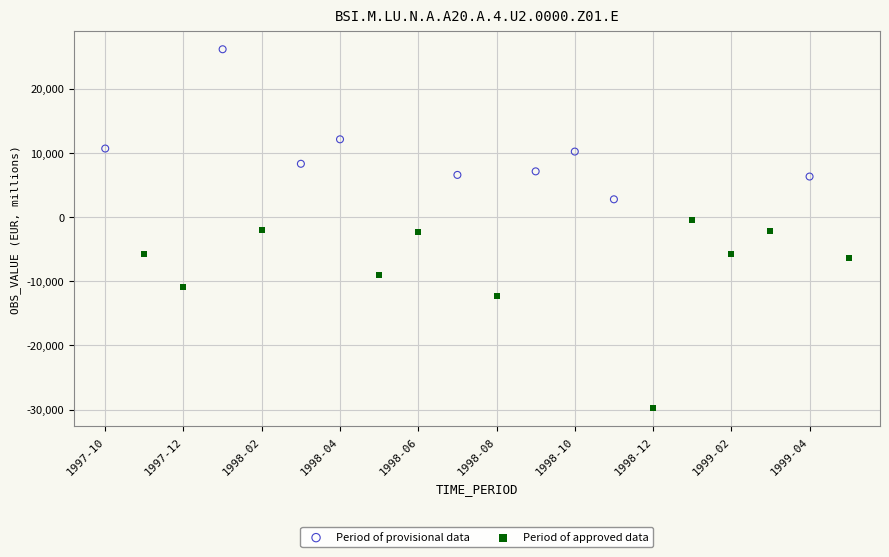

Which series contains the highest Y value?

Period of provisional data